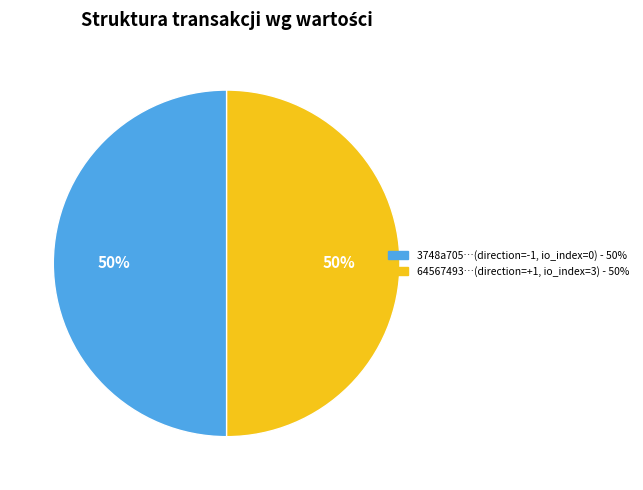

To the nearest percent, what is the average slice percentage?

50%